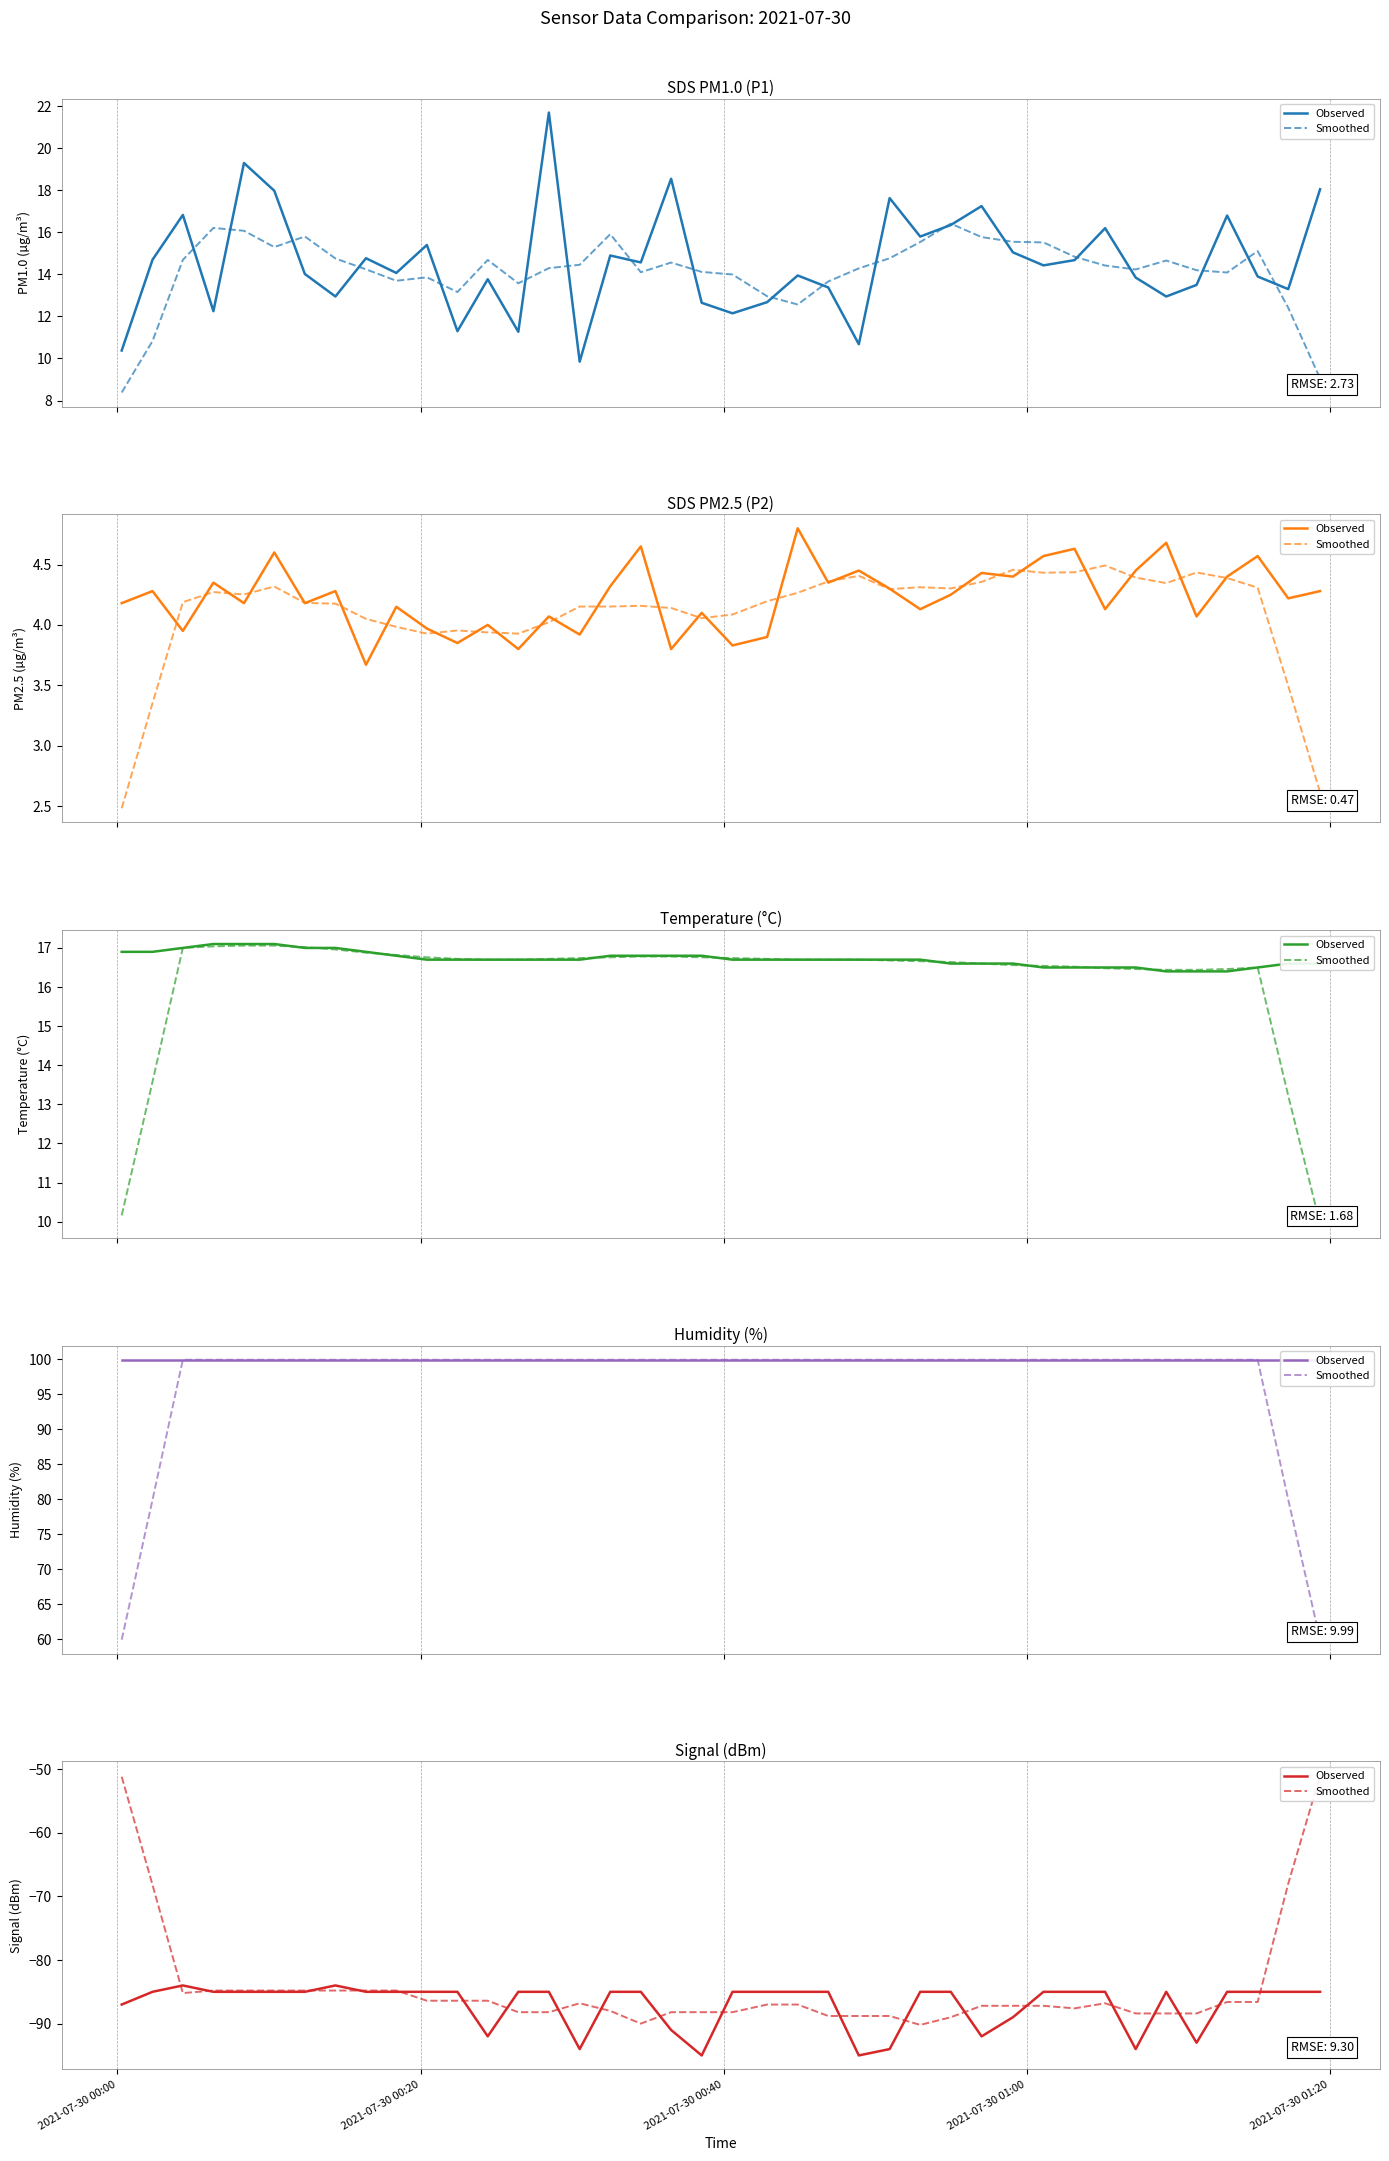

How many series are shown in this chart?

2